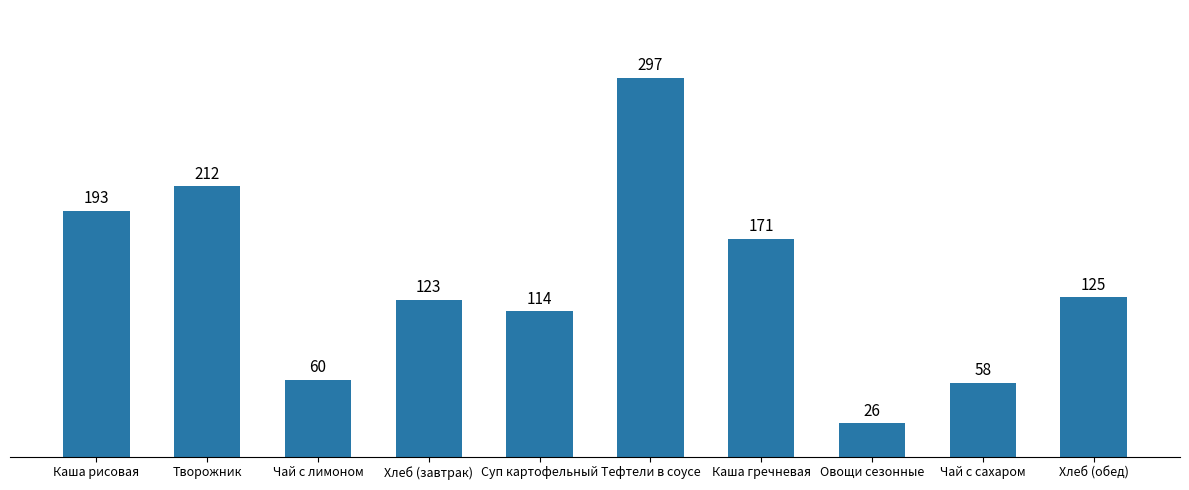

List the labels in order of value, largest first.

Тефтели в соусе, Творожник, Каша рисовая, Каша гречневая, Хлеб (обед), Хлеб (завтрак), Суп картофельный, Чай с лимоном, Чай с сахаром, Овощи сезонные